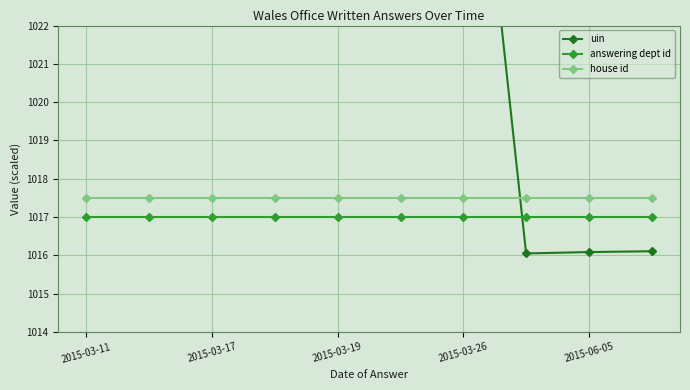

True or false: answering dept id has a value of 1017.0 at 2015-03-11.

True